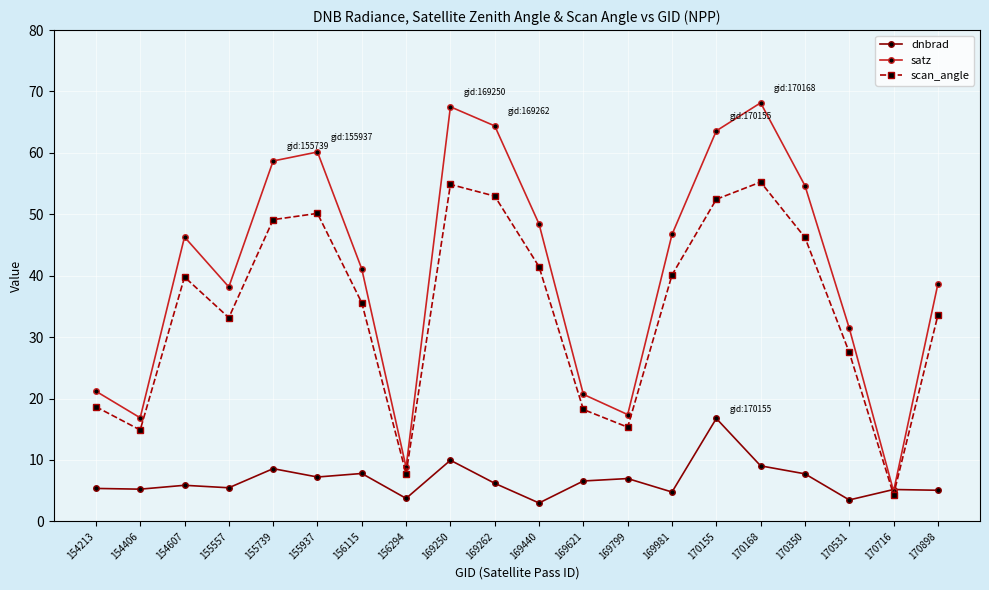

The satz series shows 63.6 at 170155. True or false?

True